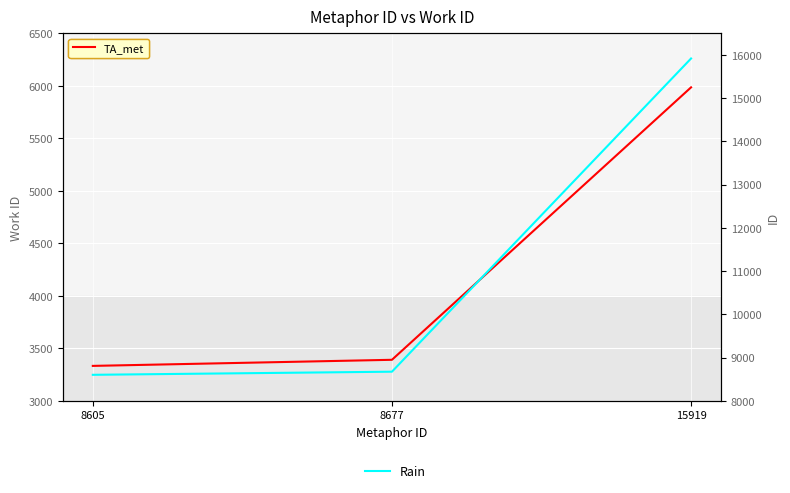

Which series has the largest total across all categories?

Rain